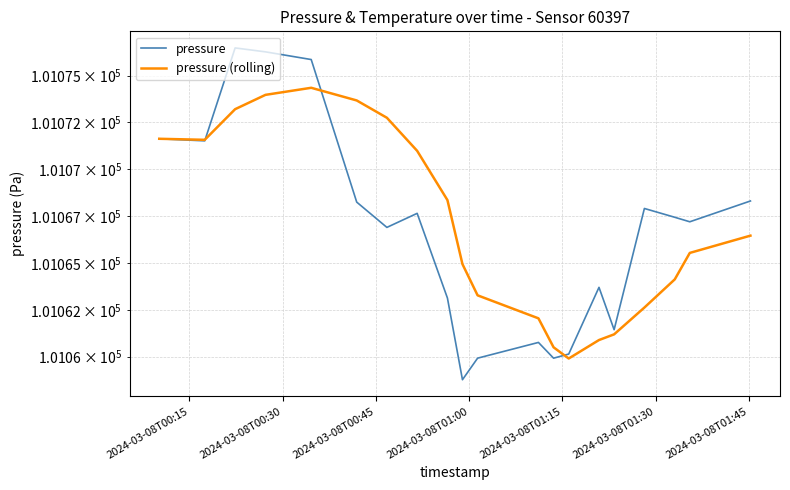

True or false: pressure (rolling) and pressure intersect in this chart.

True